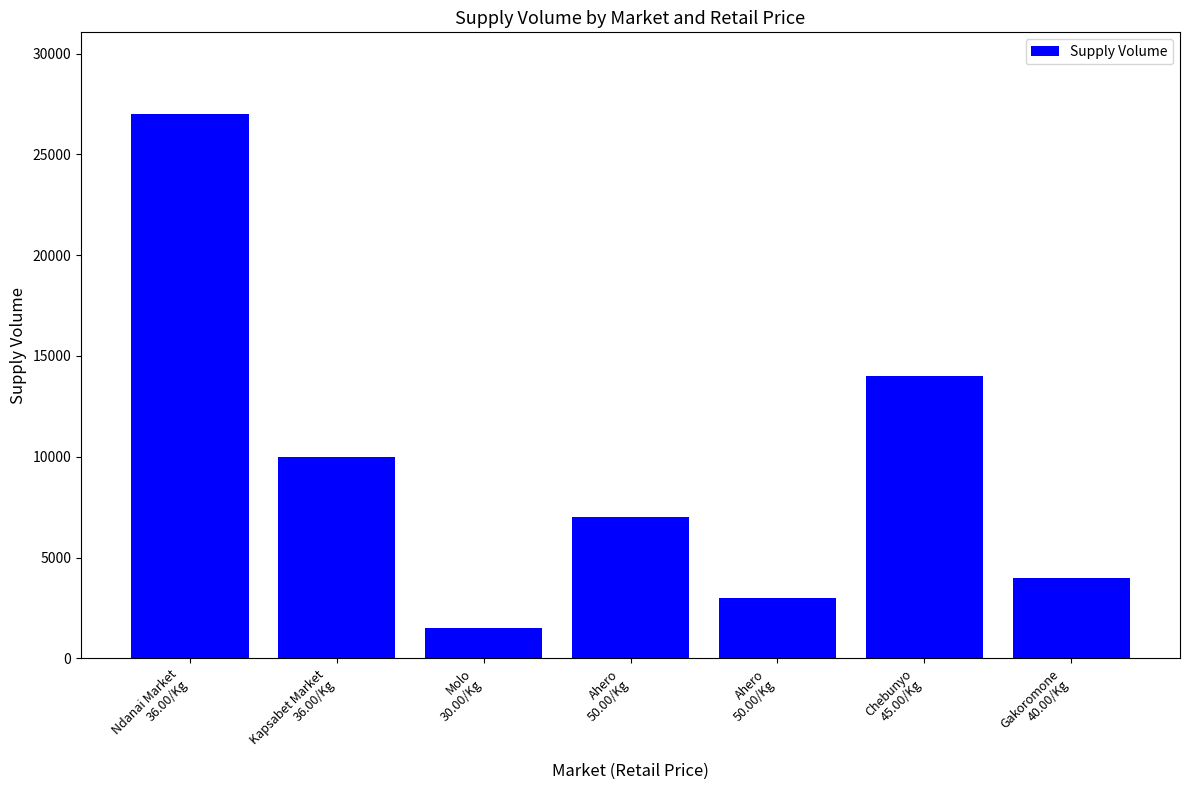

Rank the categories by value from highest to lowest.

Ndanai Market
36.00/Kg, Chebunyo
45.00/Kg, Kapsabet Market
36.00/Kg, Ahero
50.00/Kg, Gakoromone
40.00/Kg, Ahero
50.00/Kg, Molo
30.00/Kg